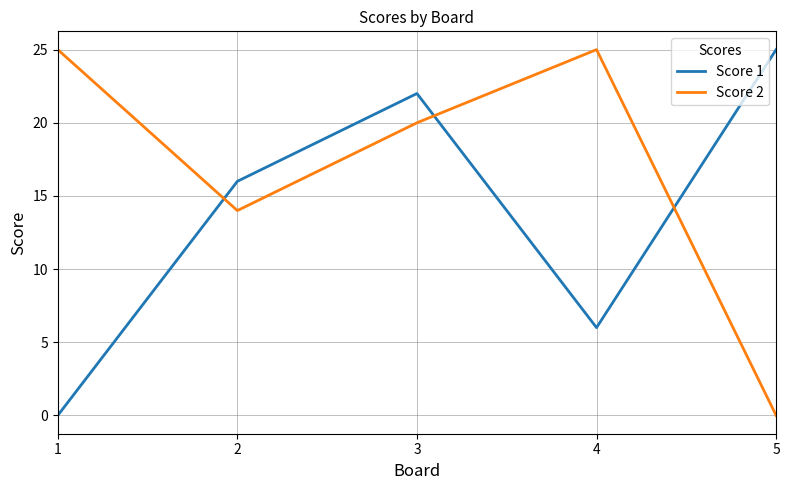

Rank the series at 4 from lowest to highest value.

Score 1, Score 2